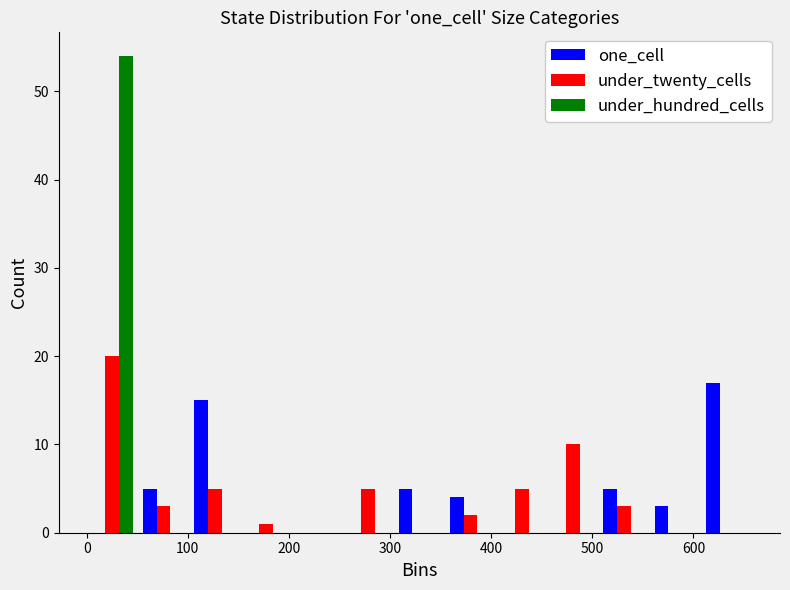

In the under_twenty_cells series, which range on the x-axis has the tallest bar?

0 to 50